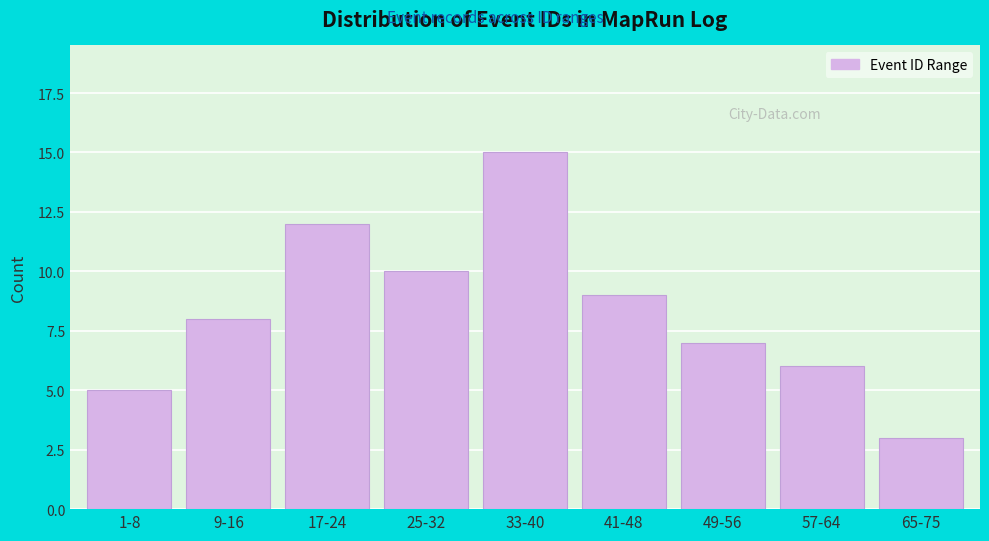

Reading left to right, what are all the values shown in this chart?

1-8=5	9-16=8	17-24=12	25-32=10	33-40=15	41-48=9	49-56=7	57-64=6	65-75=3